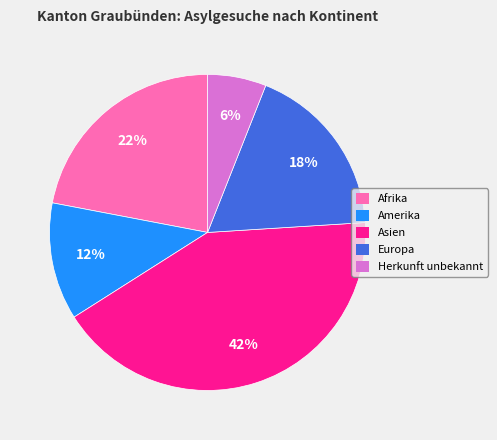

How many slices are in this pie chart?

5